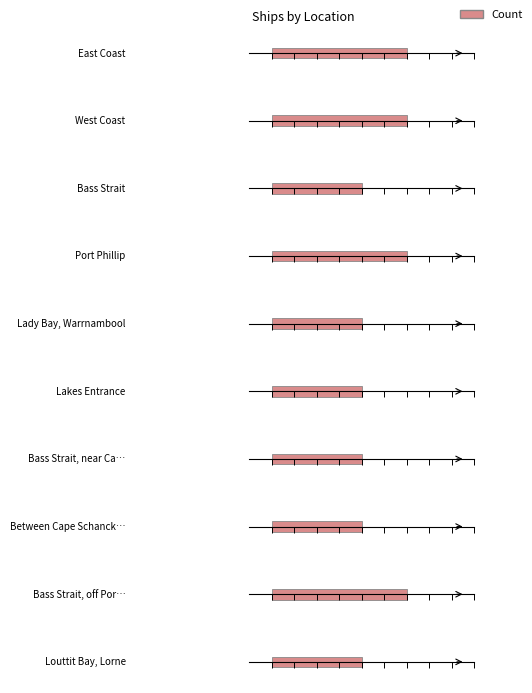

Reading left to right, extract all data points from this chart.

East Coast=3	West Coast=3	Bass Strait=2	Port Phillip=3	Lady Bay, Warrnambool=2	Lakes Entrance=2	Bass Strait, near Cape Schanck=2	Between Cape Schanck and Point Nepean=2	Bass Strait, off Port Phillip Heads=3	Louttit Bay, Lorne=2